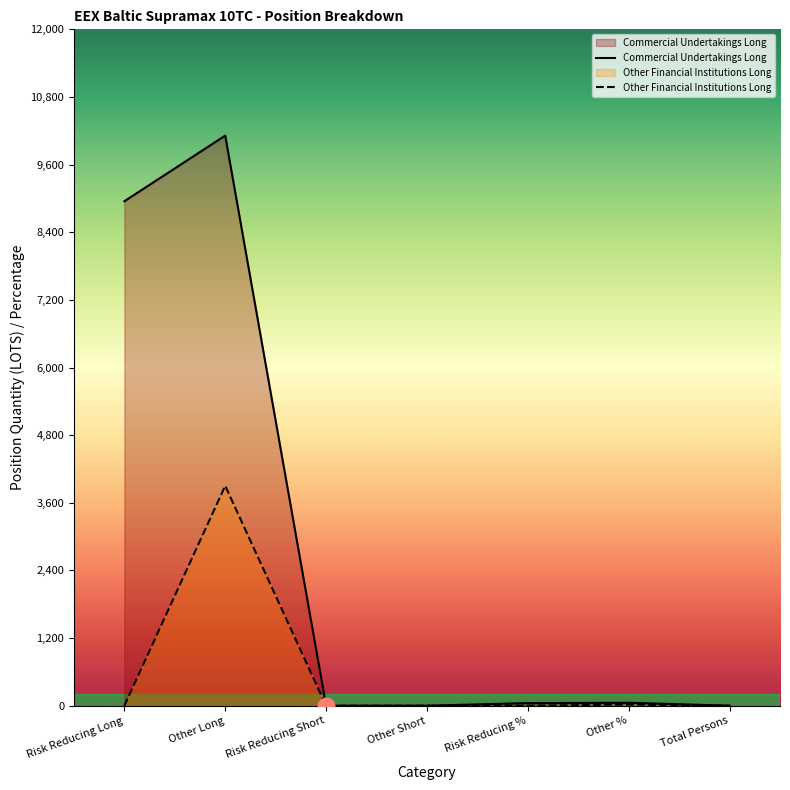

At how many categories does at least one series exceed 8019?

2